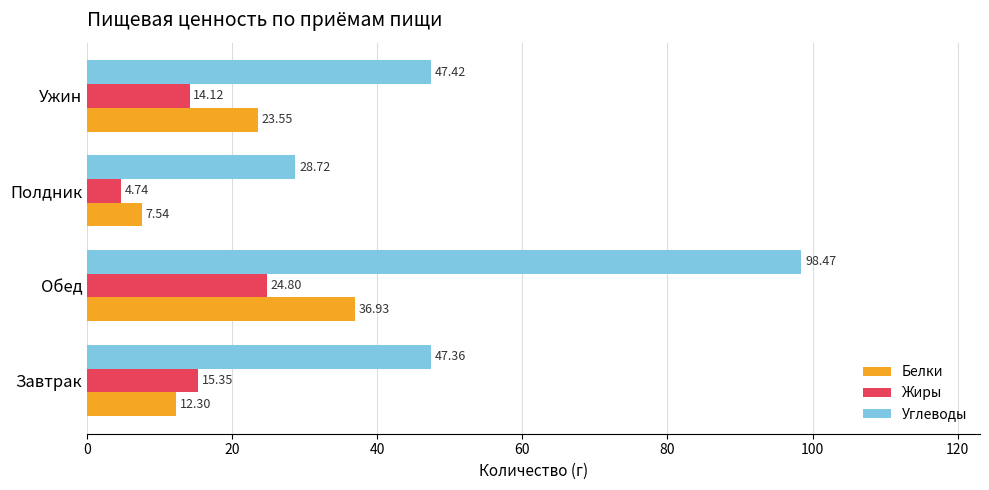

What is the average value of the Жиры series?

14.8